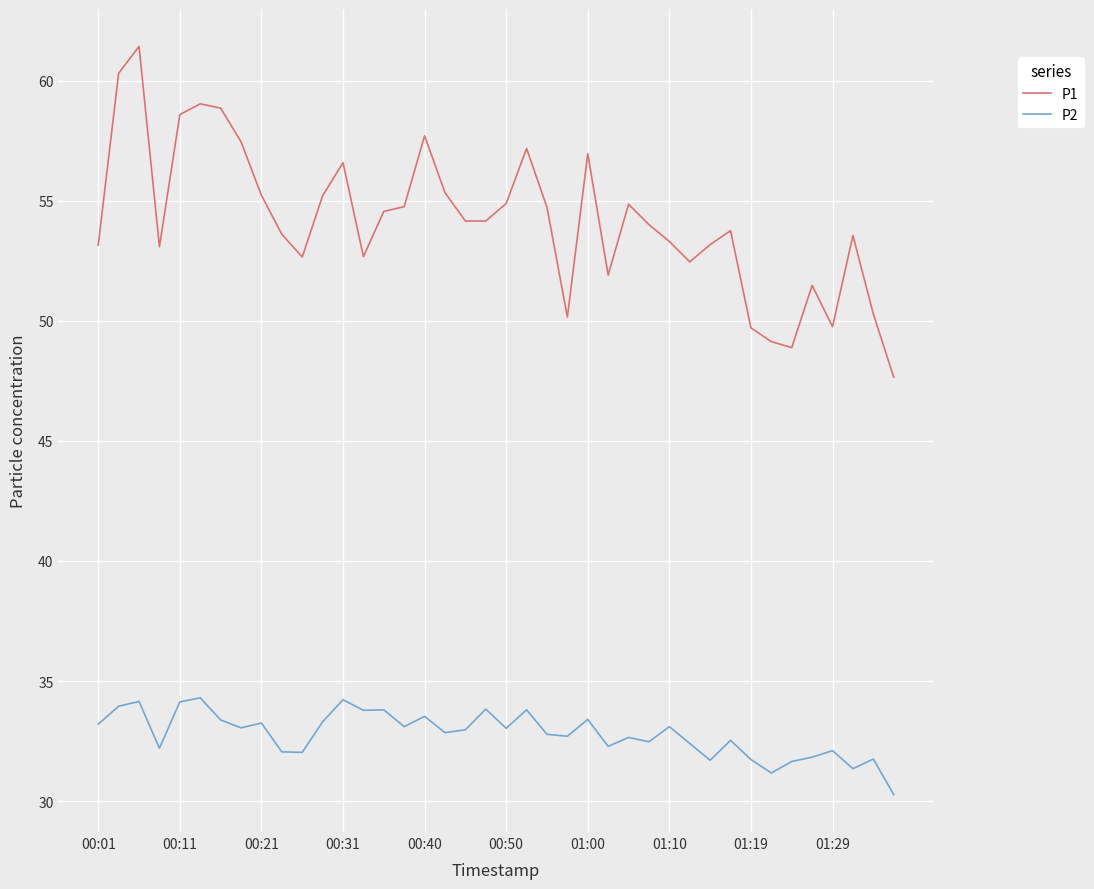

Rank the series by their maximum value, from lowest to highest.

P2, P1